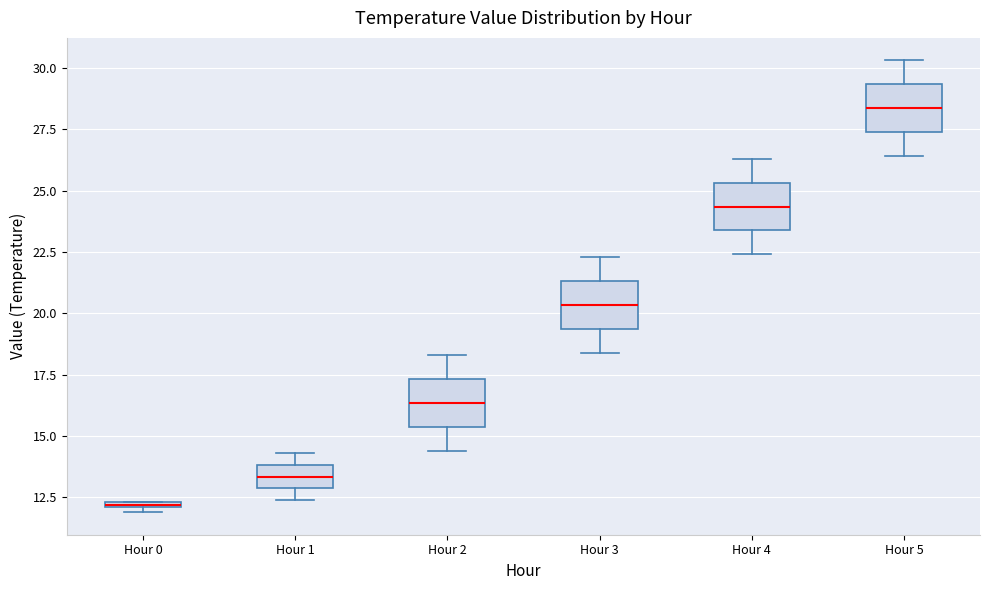

Where does the lower whisker of the box for Hour 3 end on the y-axis? The values are not printed on the chart, so give them approximately, as read against the axis.

18.5